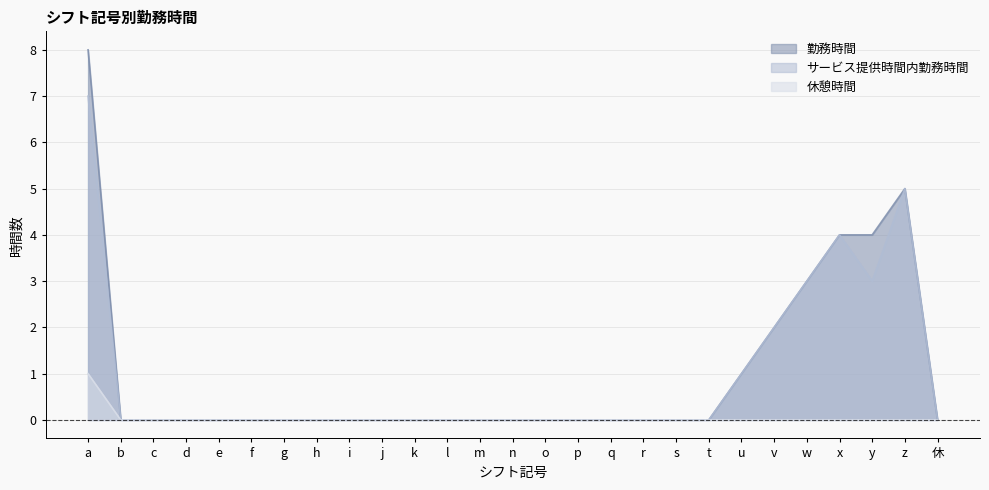

What are all the series names shown in the legend?

勤務時間, サービス提供時間内勤務時間, 休憩時間